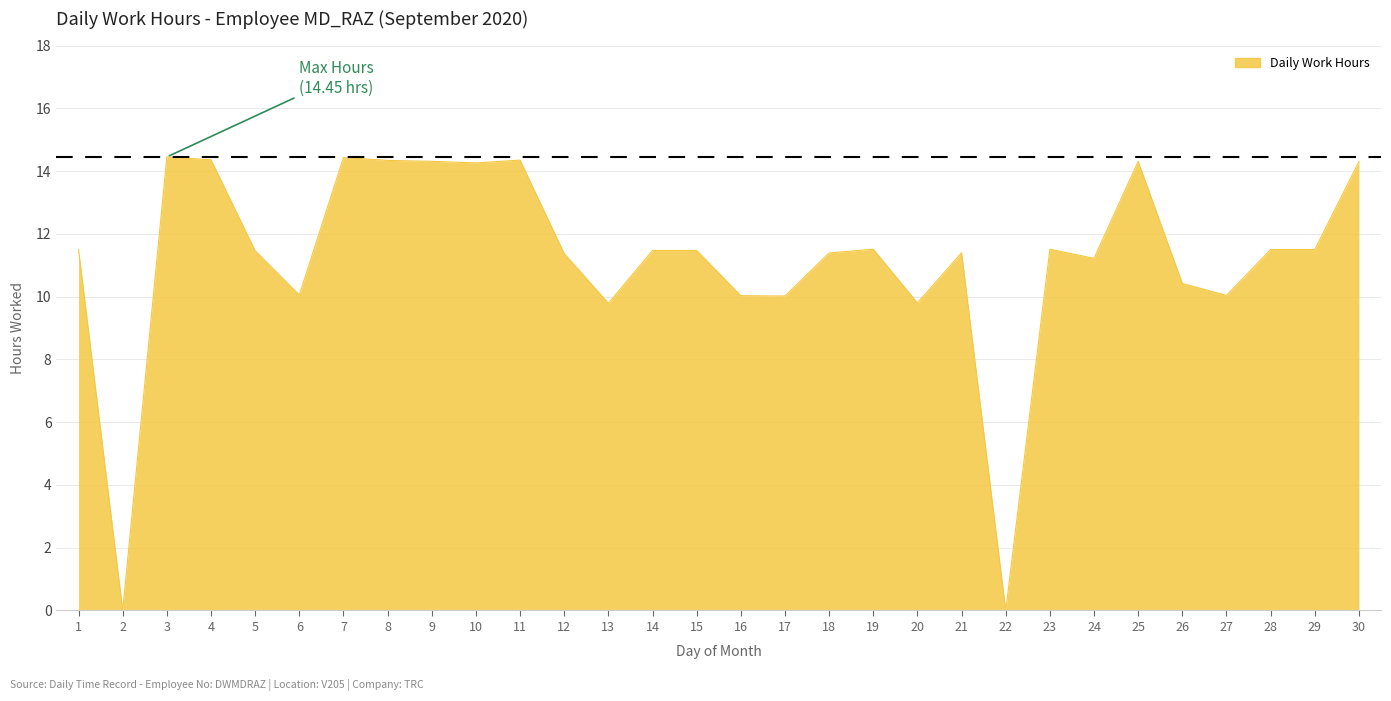

How many lines are shown in the chart?

1